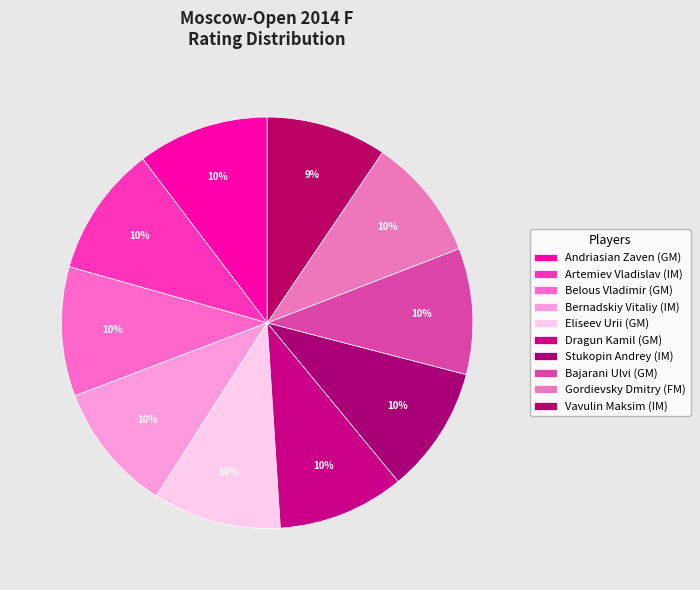

Count the number of slices in the pie.

10